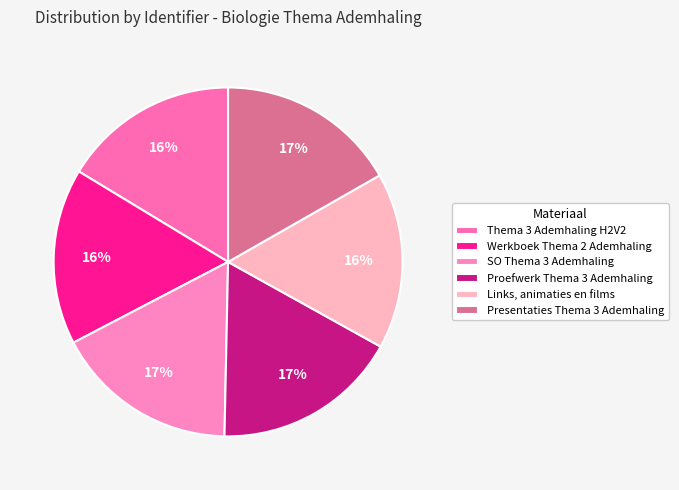

Approximately how many times larger is the value at Presentaties Thema 3 Ademhaling compared to SO Thema 3 Ademhaling?

1.0